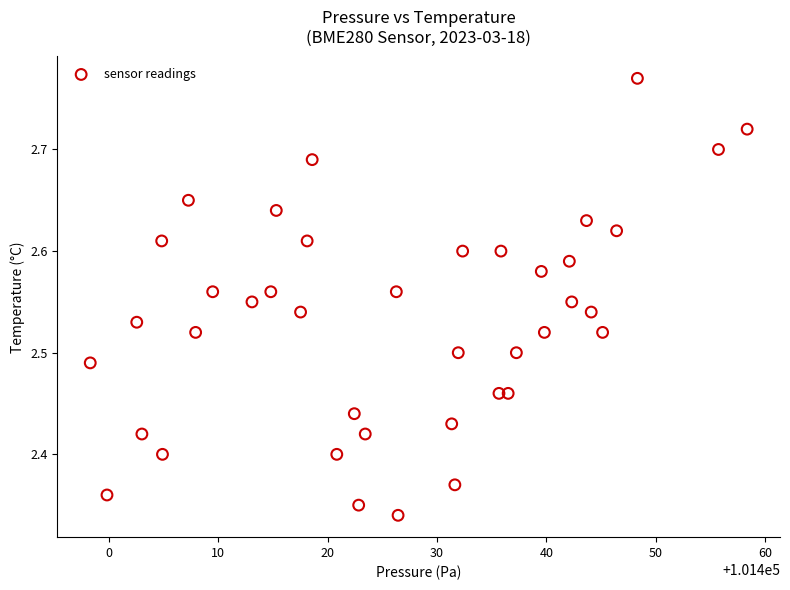

What is the range of X values (max minus min)?

60.0